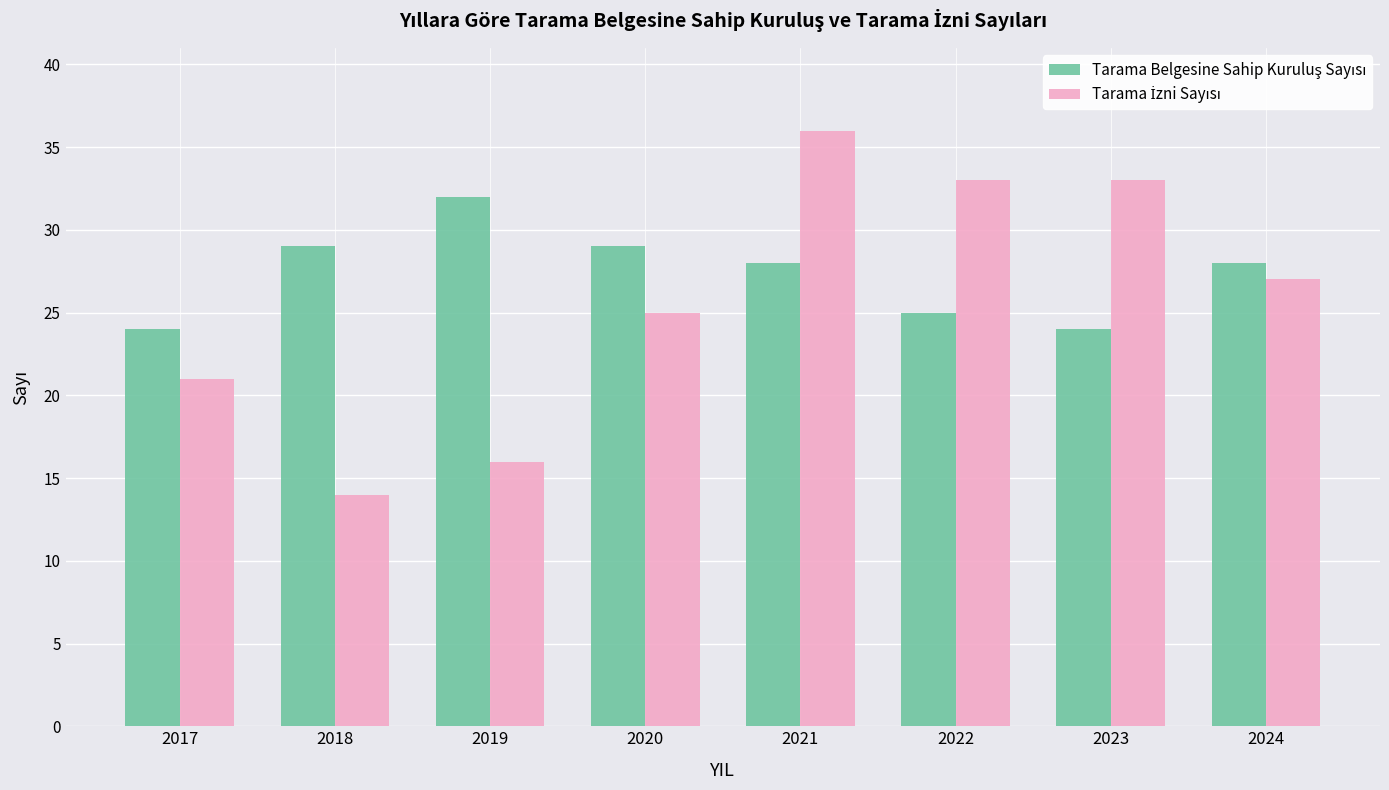

How many categories are shown in the chart?

8